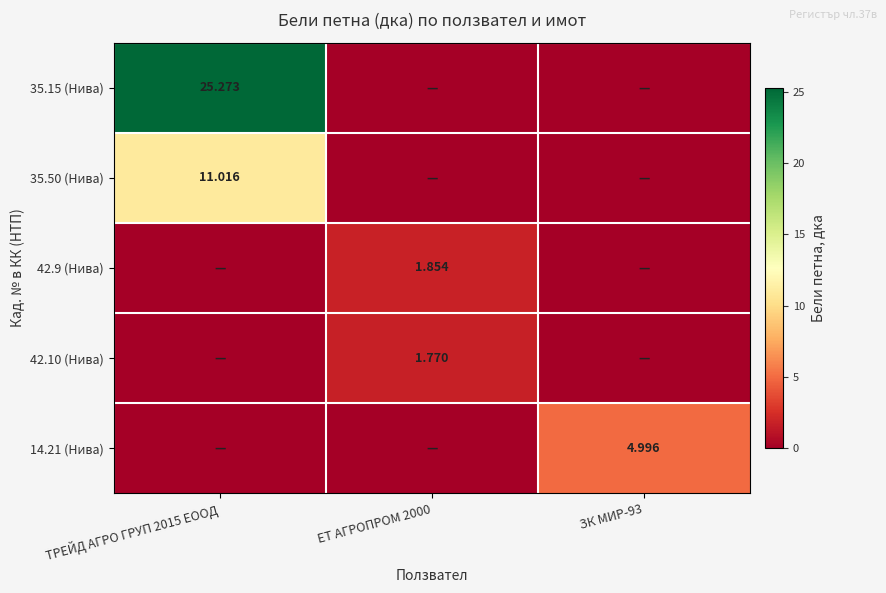

Which category has the highest value in the 42.9 (Нива) series?

ЕТ АГРОПРОМ 2000